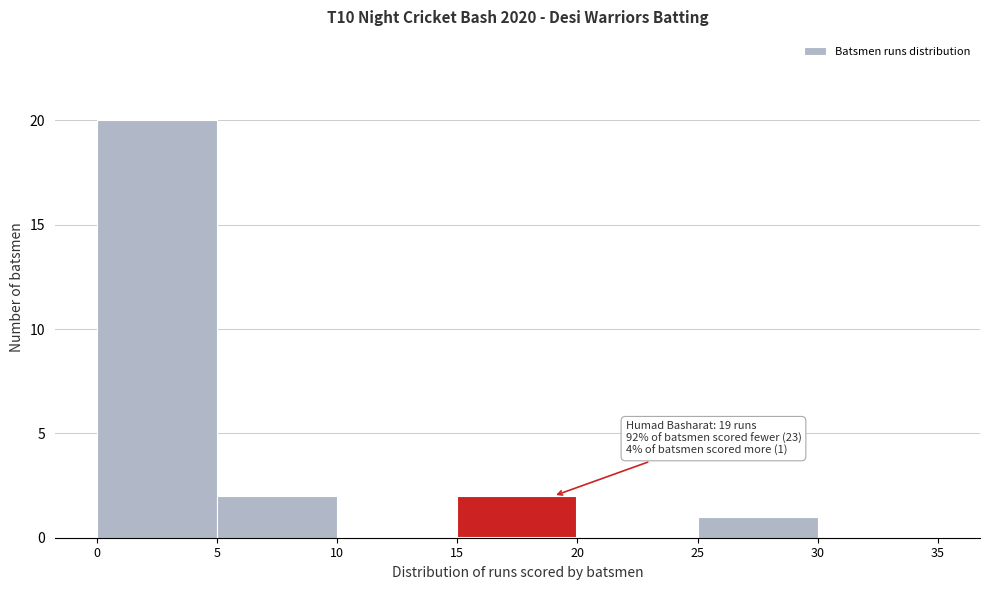

Which range on the x-axis has the tallest bar?

0 to 5